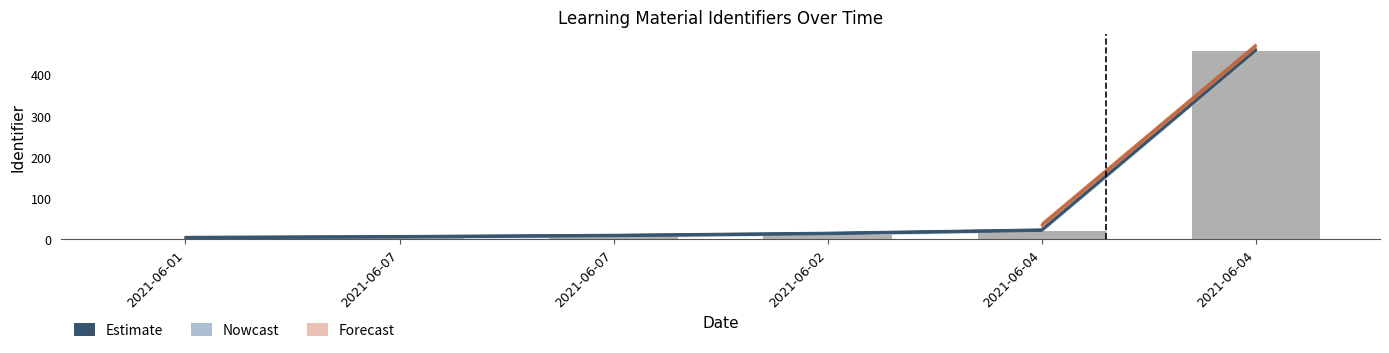

The value at 2021-06-04 is 456. True or false?

True